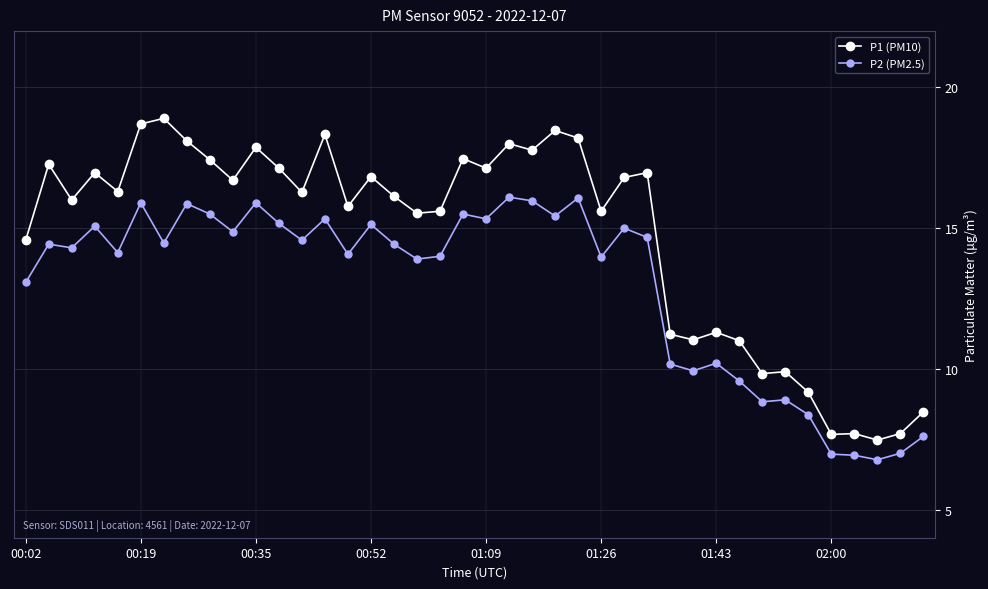

Rank the series by their maximum value, from highest to lowest.

P1 (PM10), P2 (PM2.5)